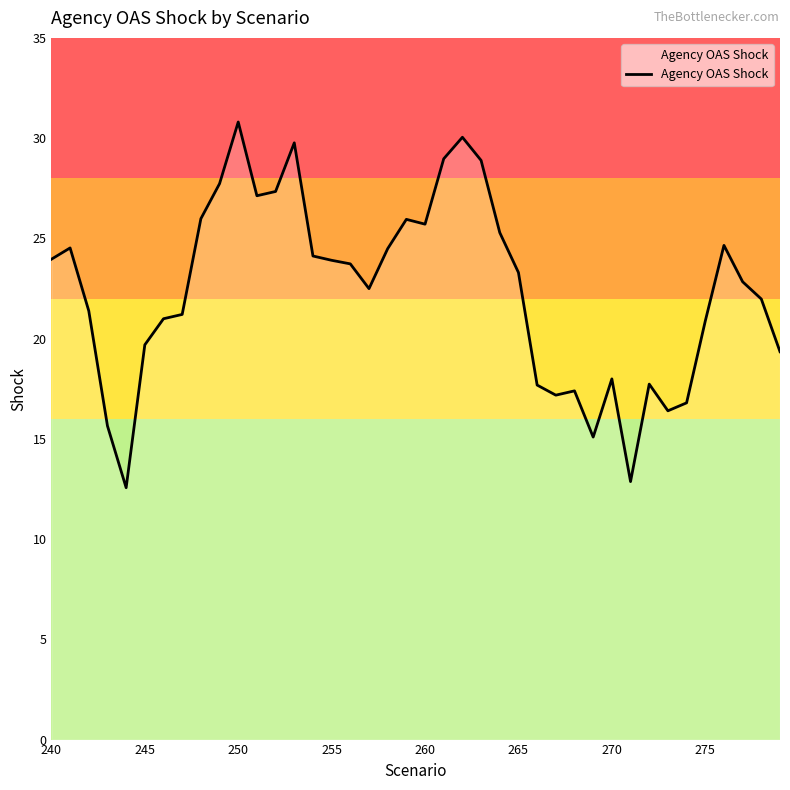

What is the difference between the maximum and minimum values?

18.2